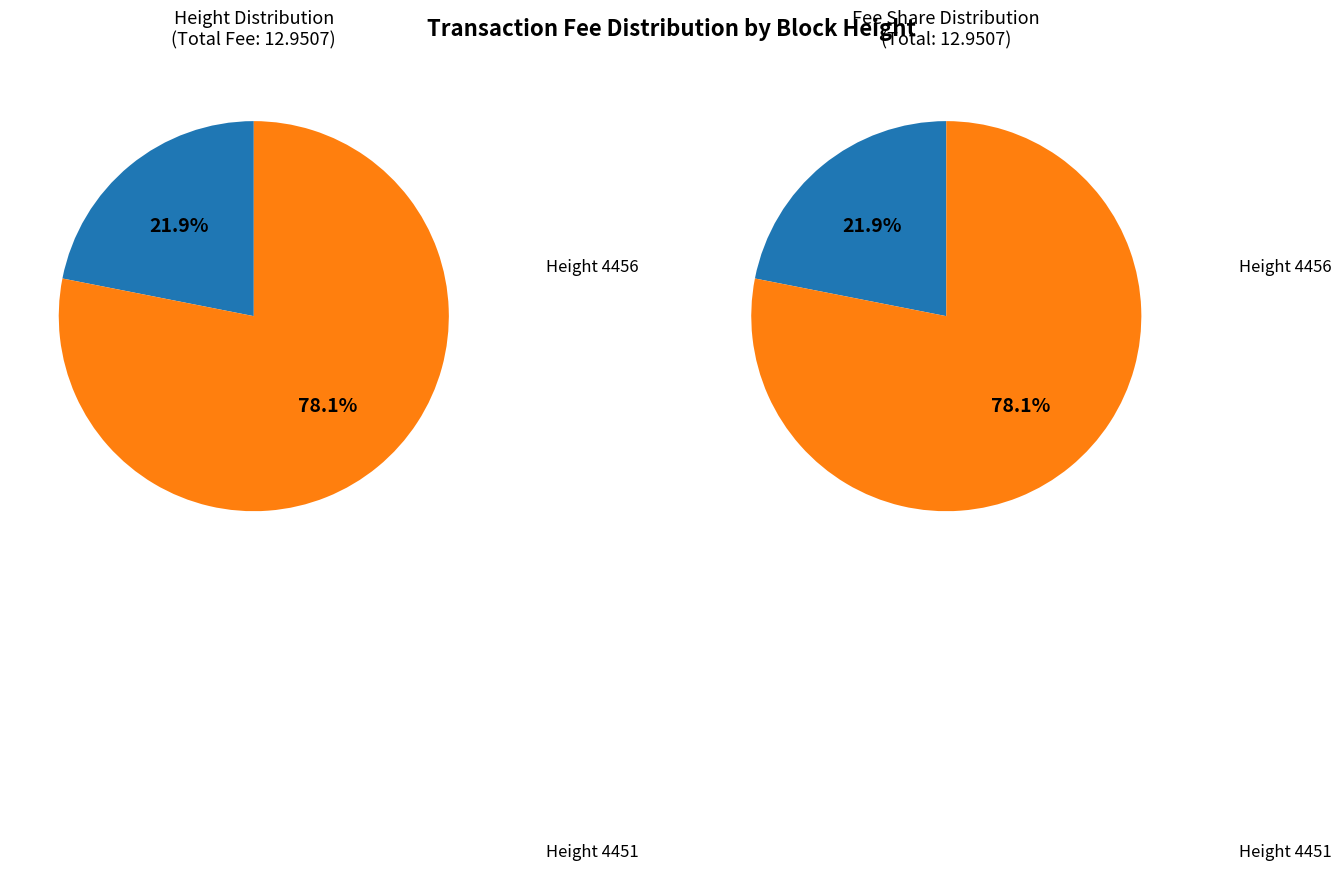

To the nearest percent, what is the combined percentage of 4456 and 4451?

100%